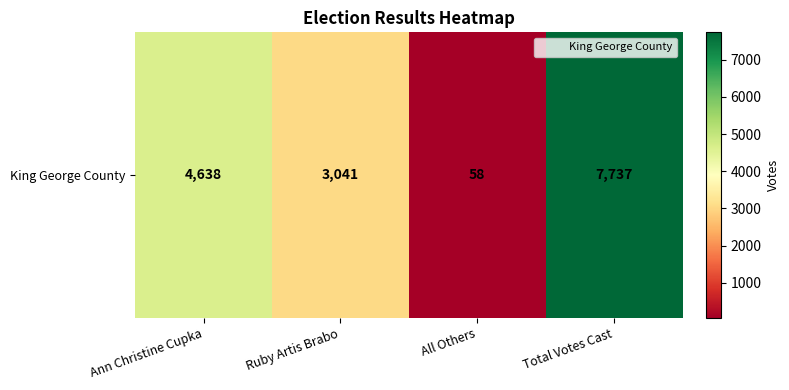

Which label corresponds to the smallest value in the chart?

All Others